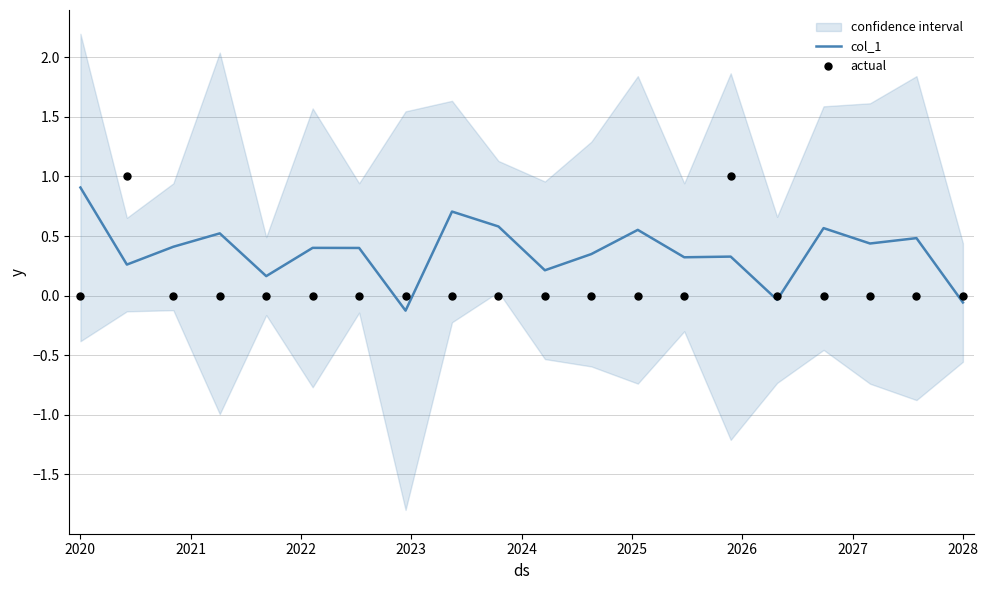

What is the maximum value for col_1?

0.9